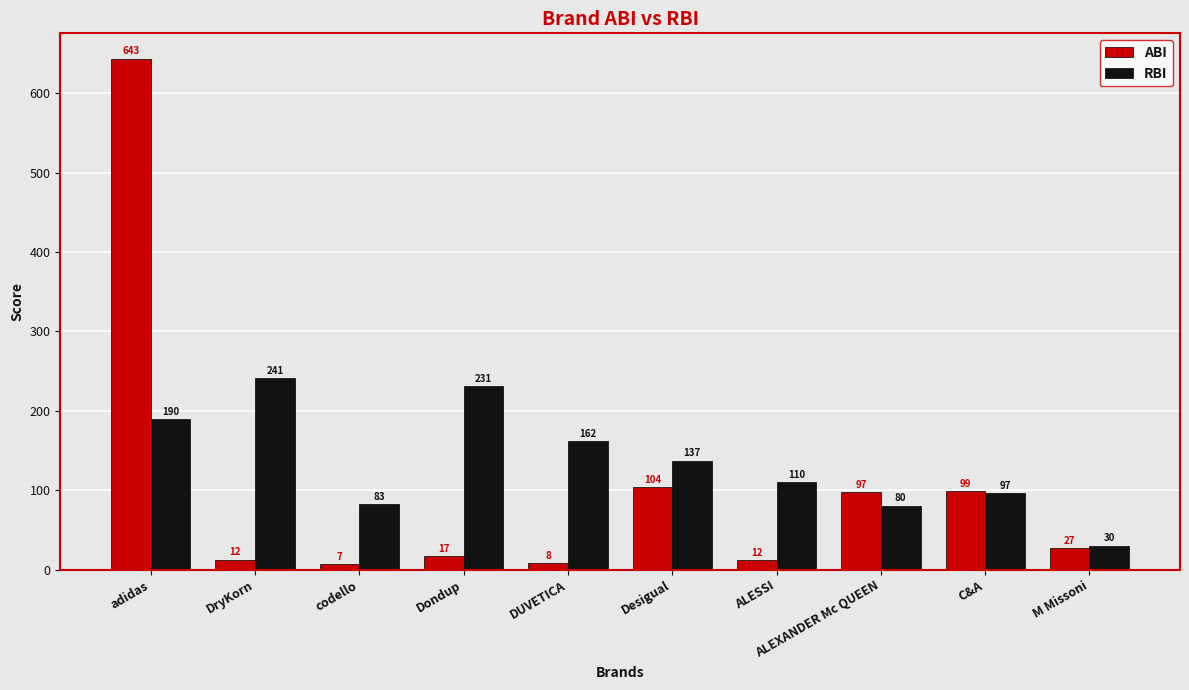

What is the total value across all series at Dondup?

247.9